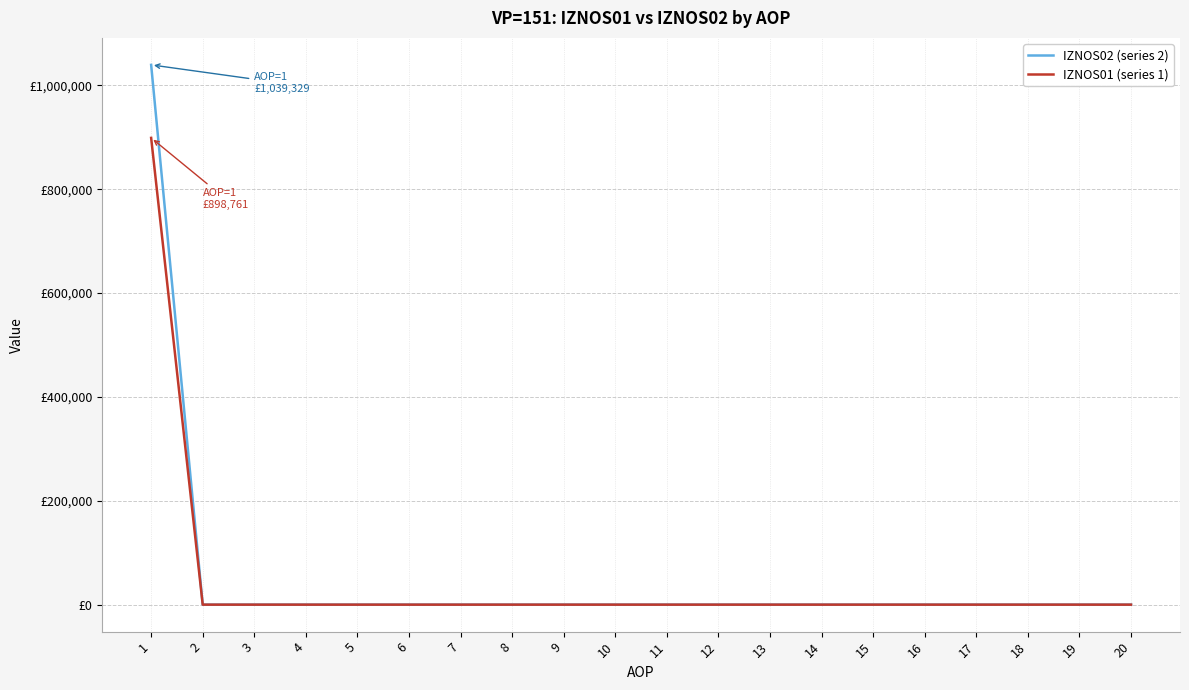

What are all the series names shown in the legend?

IZNOS02 (series 2), IZNOS01 (series 1)